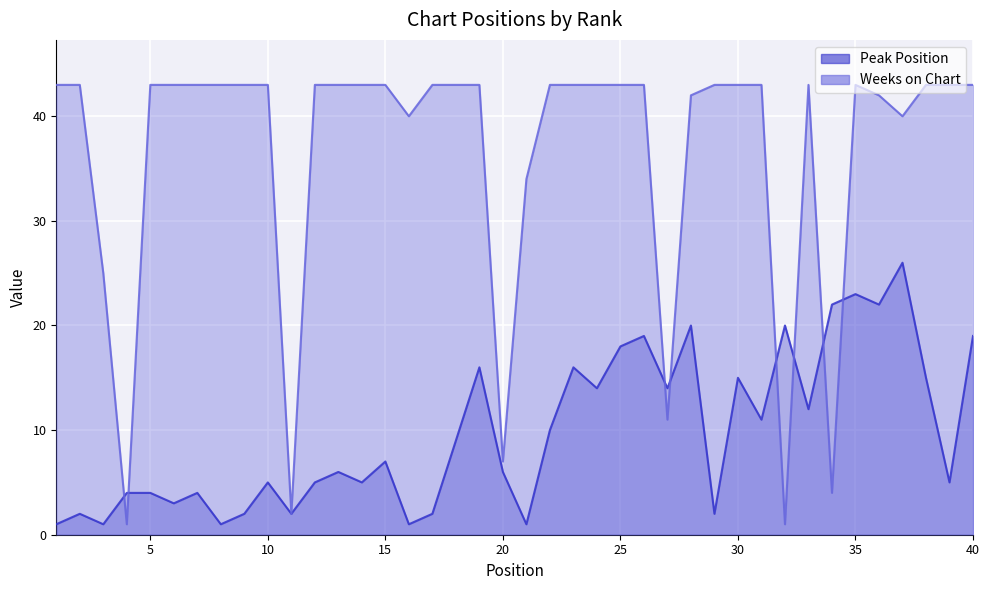

Rank the series by their average value, from highest to lowest.

Weeks on Chart, Peak Position